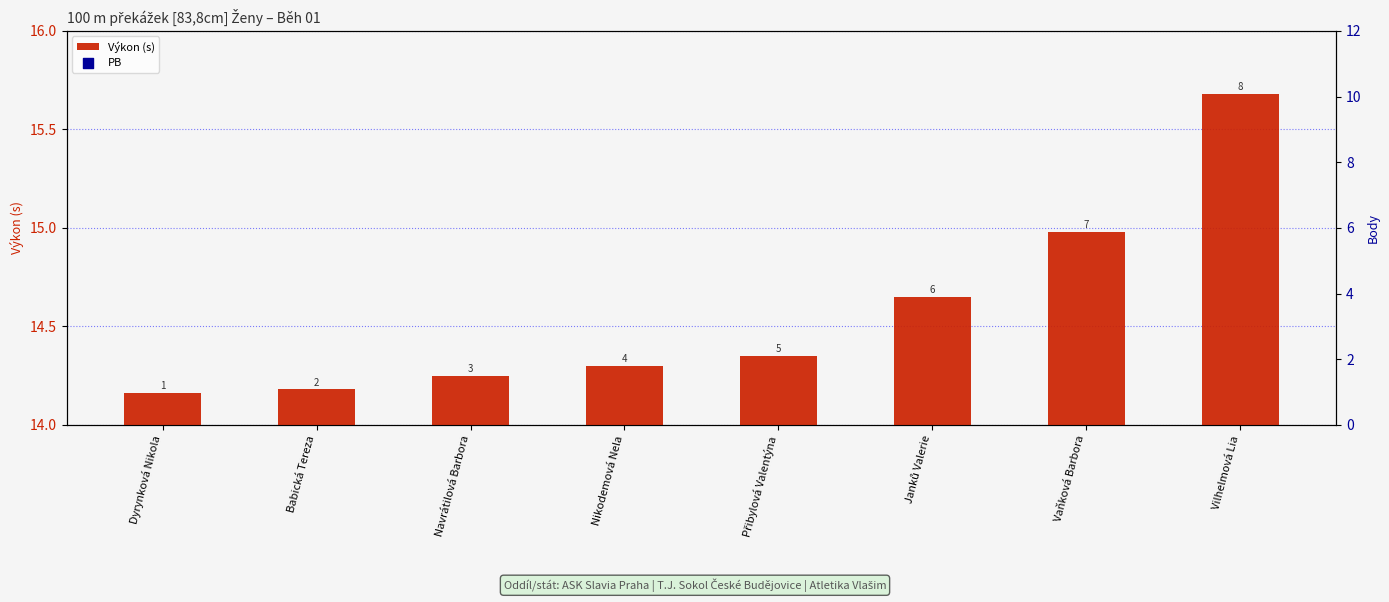

What is the total value across all series at Janků Valerie?

29.4